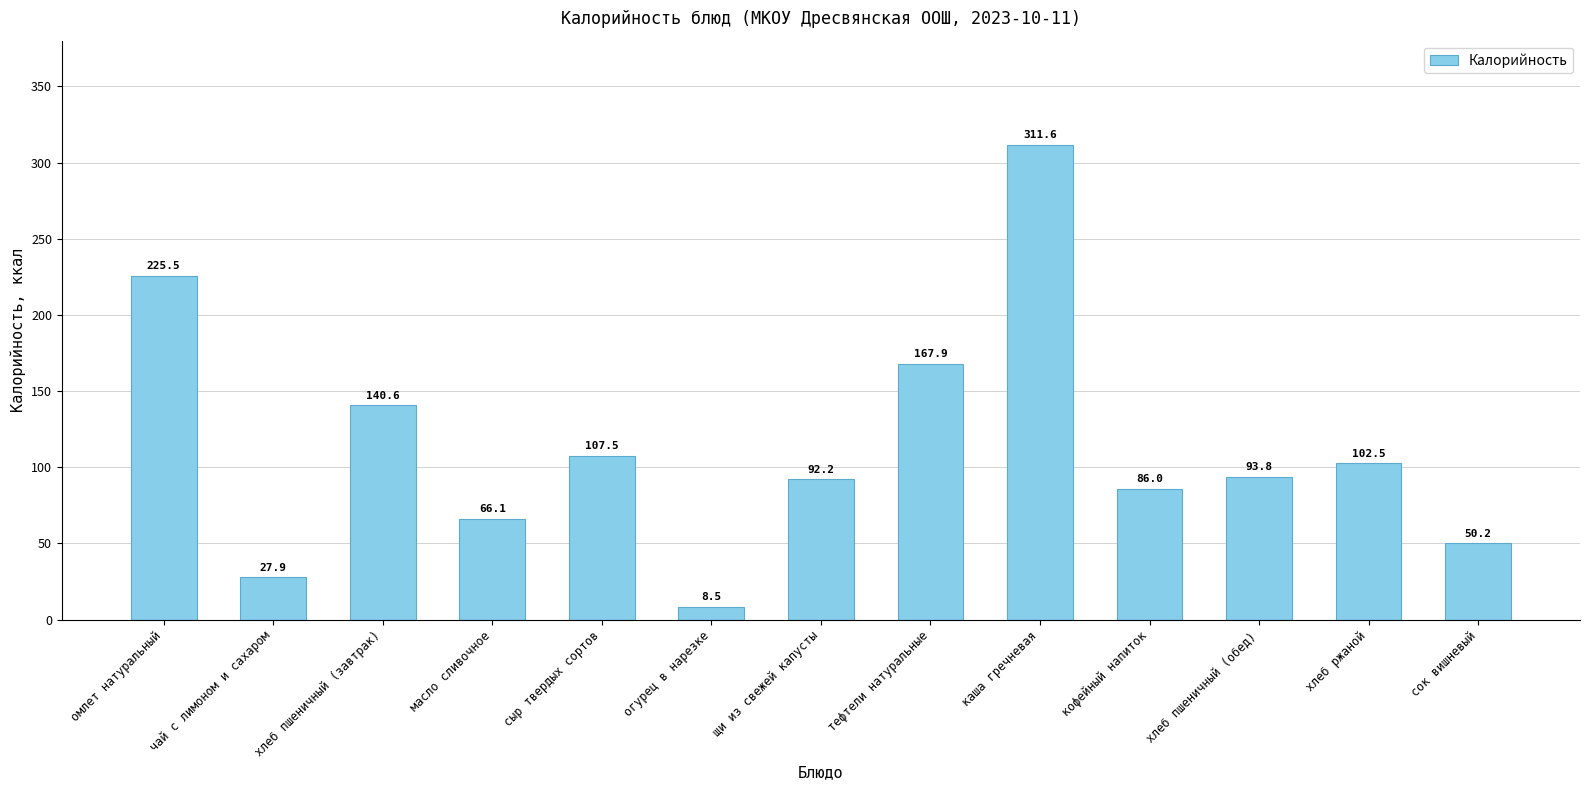

What is the sum of all values?

1480.3